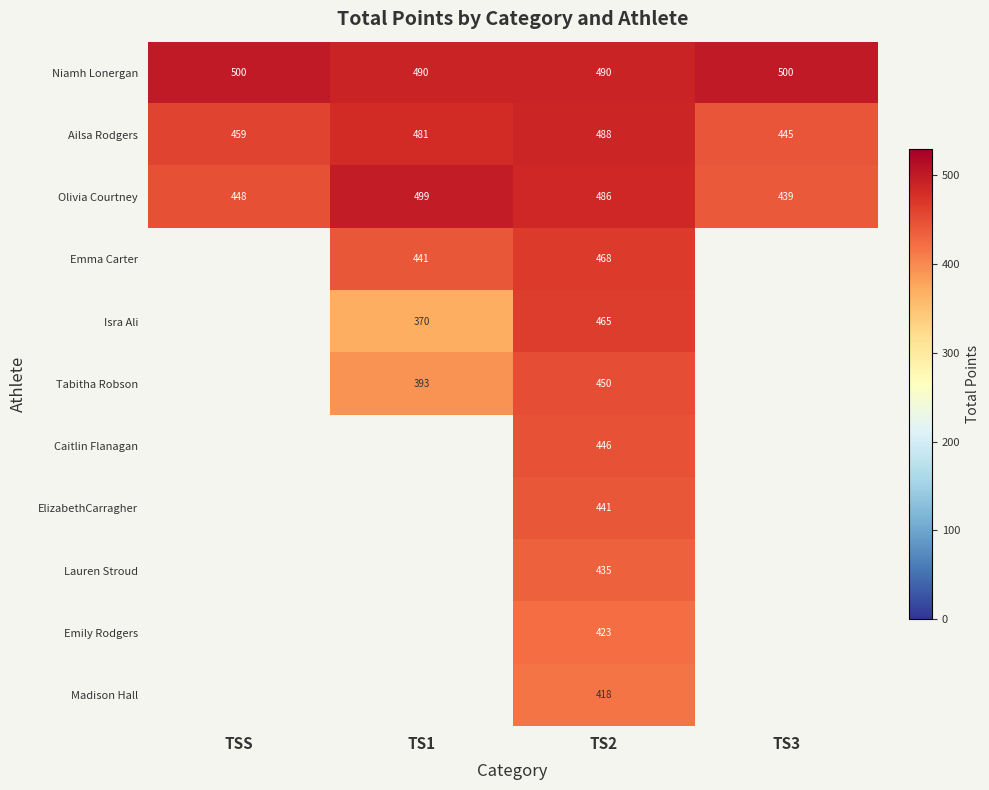

What is the difference between the highest and lowest values at TS2?

72